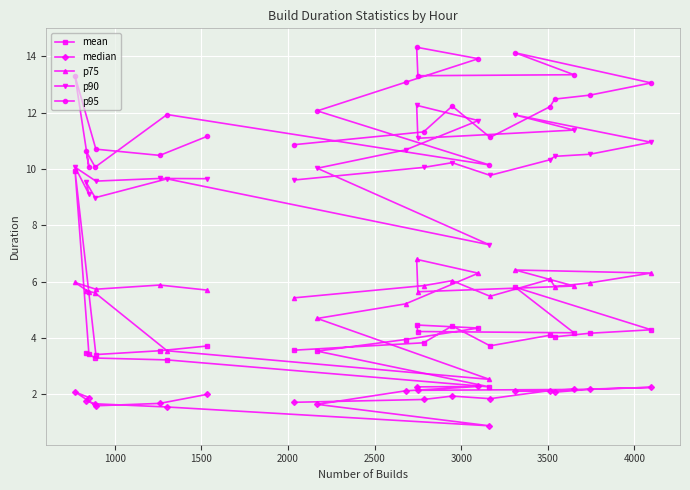

Count the number of data series in this chart.

5